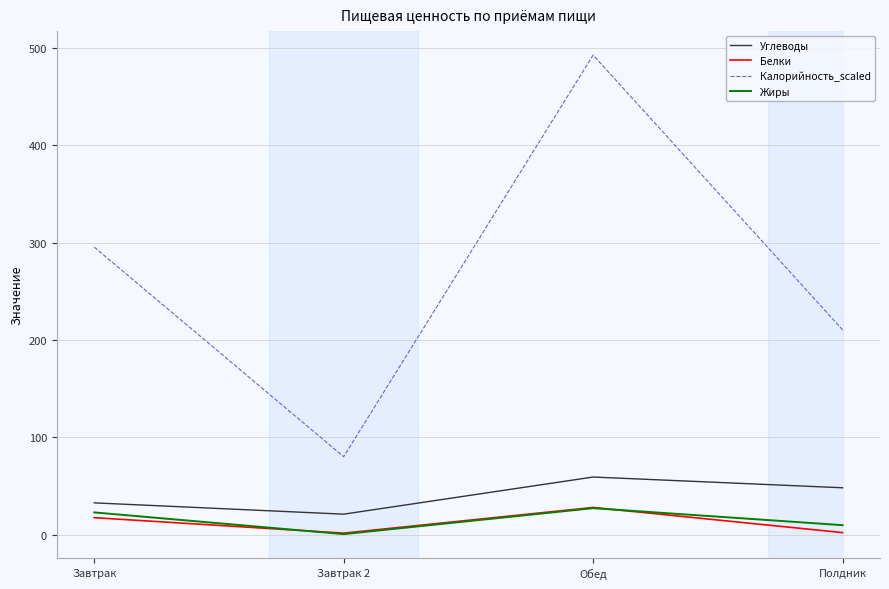

What is the total value across all series at Завтрак?

368.1